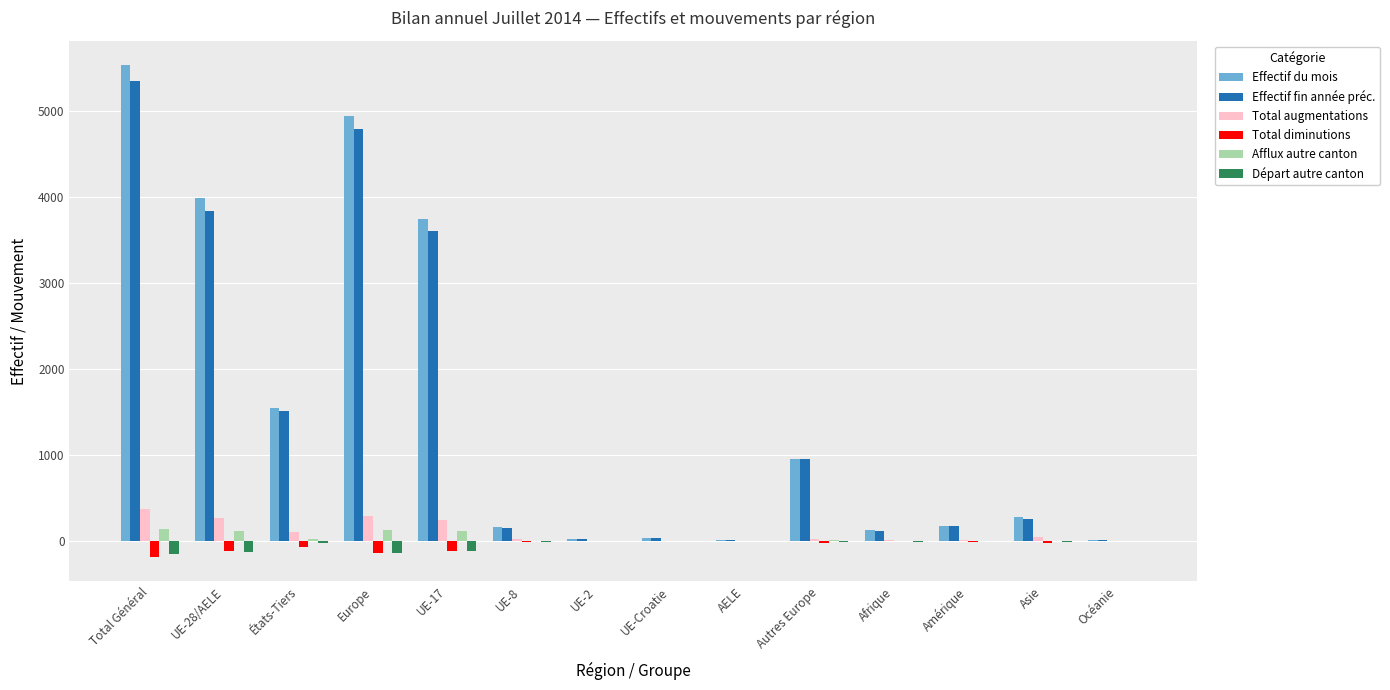

Which series changed the most between Total Général and UE-Croatie?

Effectif du mois